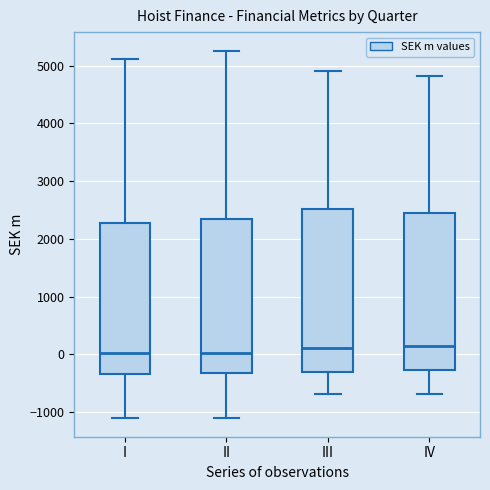

Comparing the boxes themselves (not the whiskers), which one is the tallest?

III